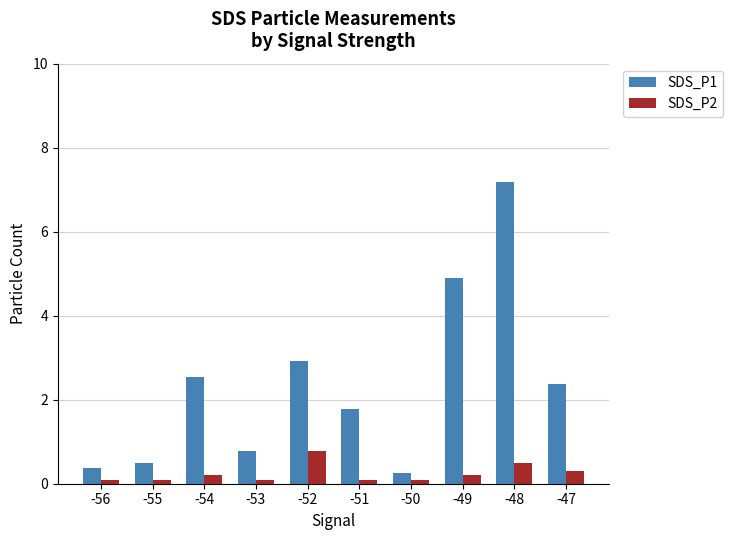

How many bars are there in total?

20